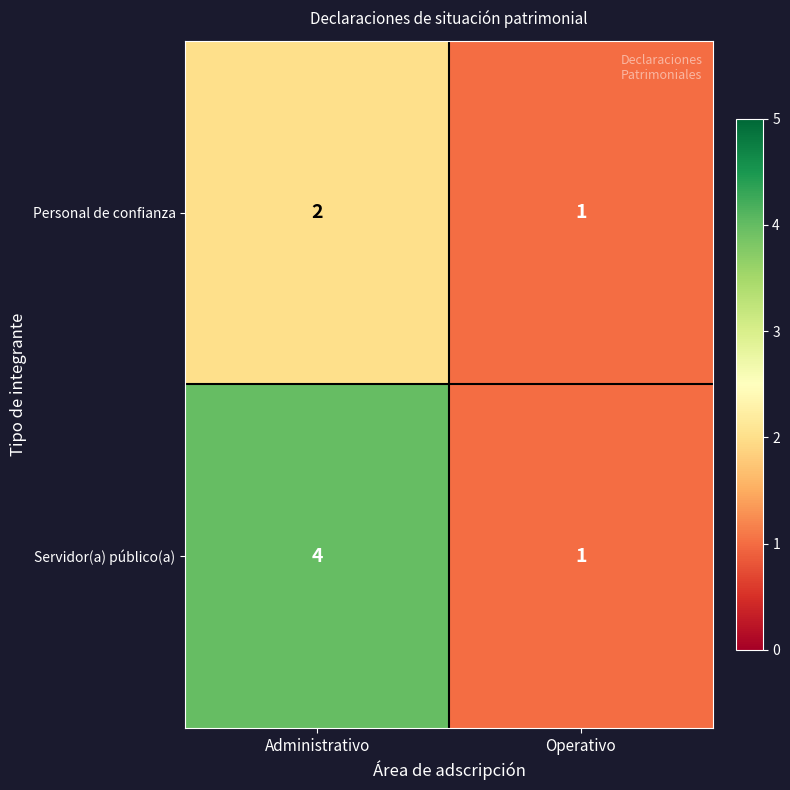

Which series has the largest total across all categories?

Servidor(a) público(a)